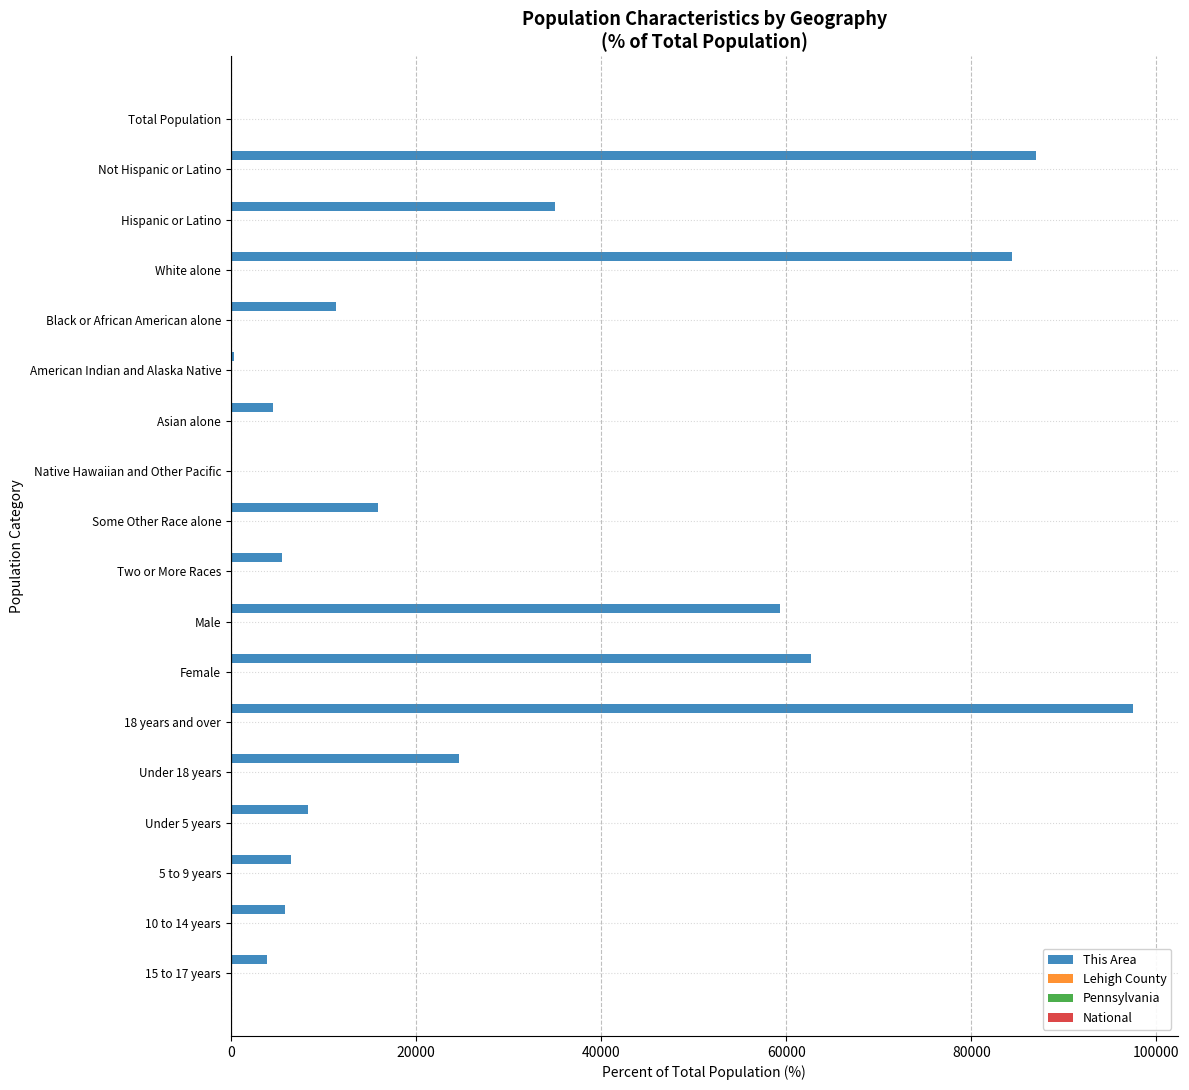

At which label does This Area reach its peak?

18 years and over